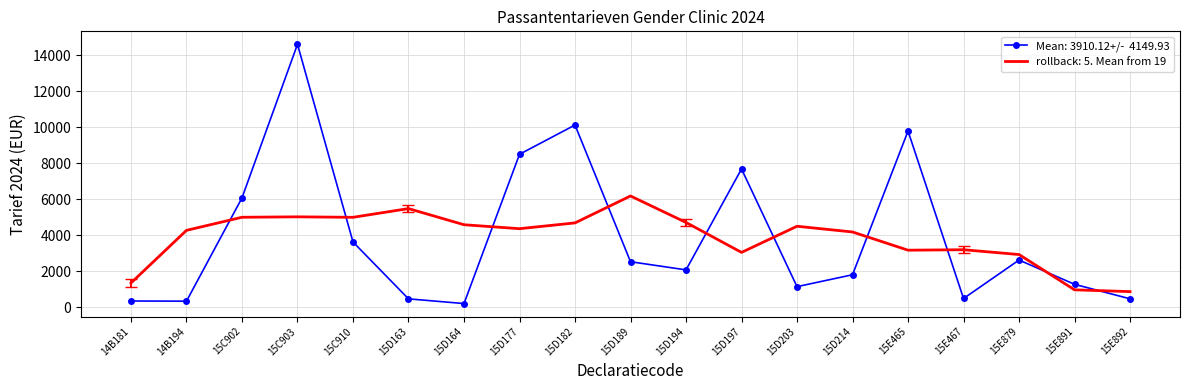

What is the difference between the highest and lowest values at 15D177?

4126.8